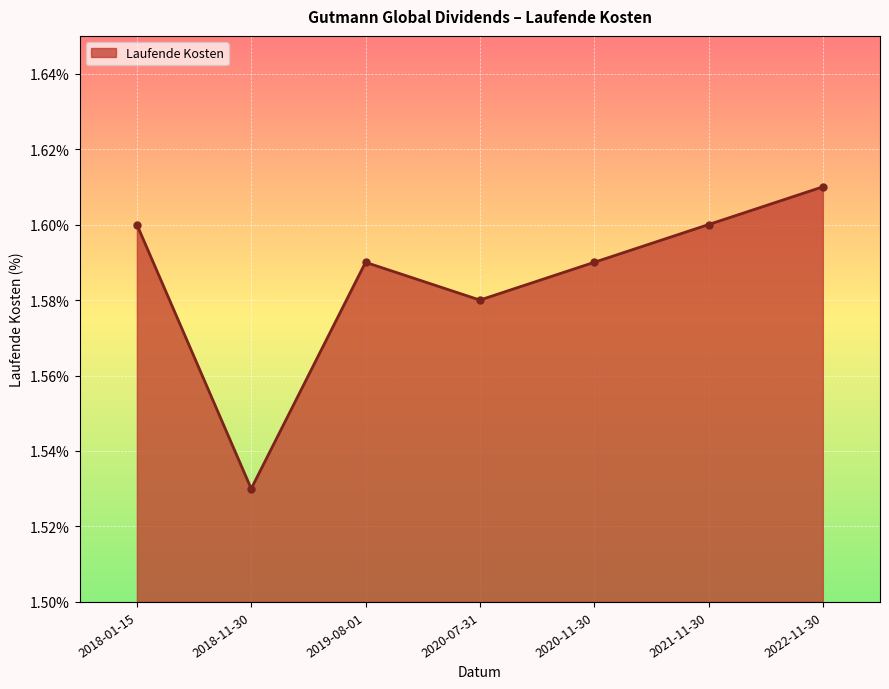

What is the label of the 2nd point from the right?

2021-11-30